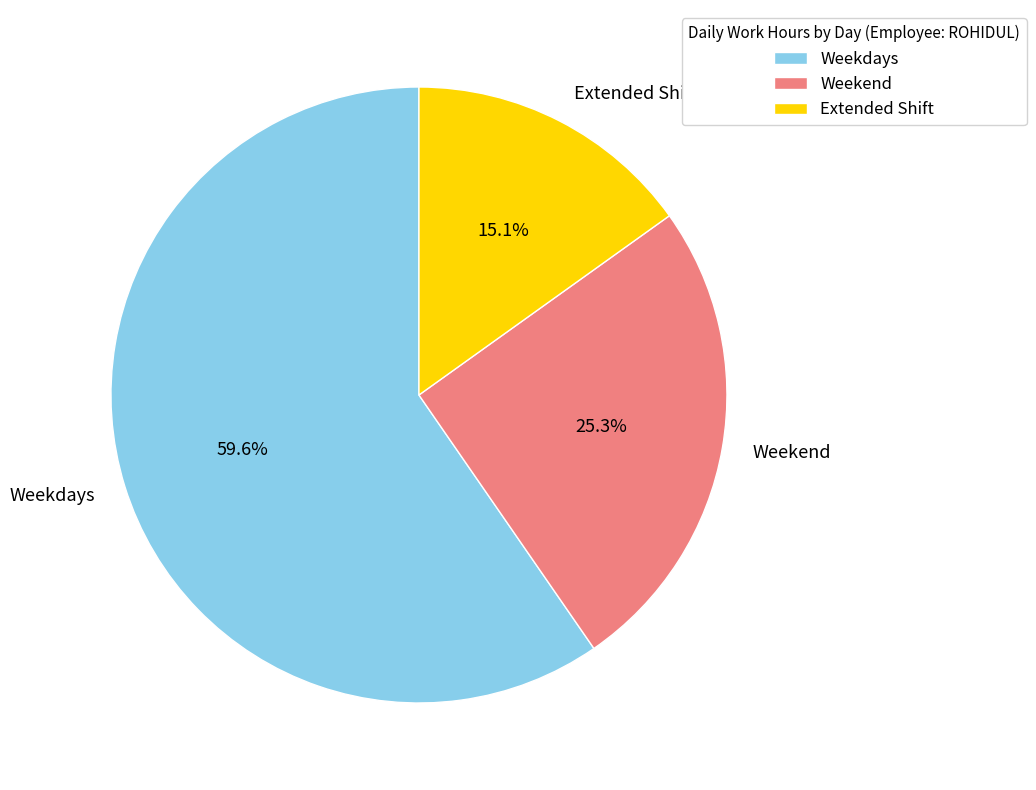

What percentage is NOT represented by Weekend?

74.7%